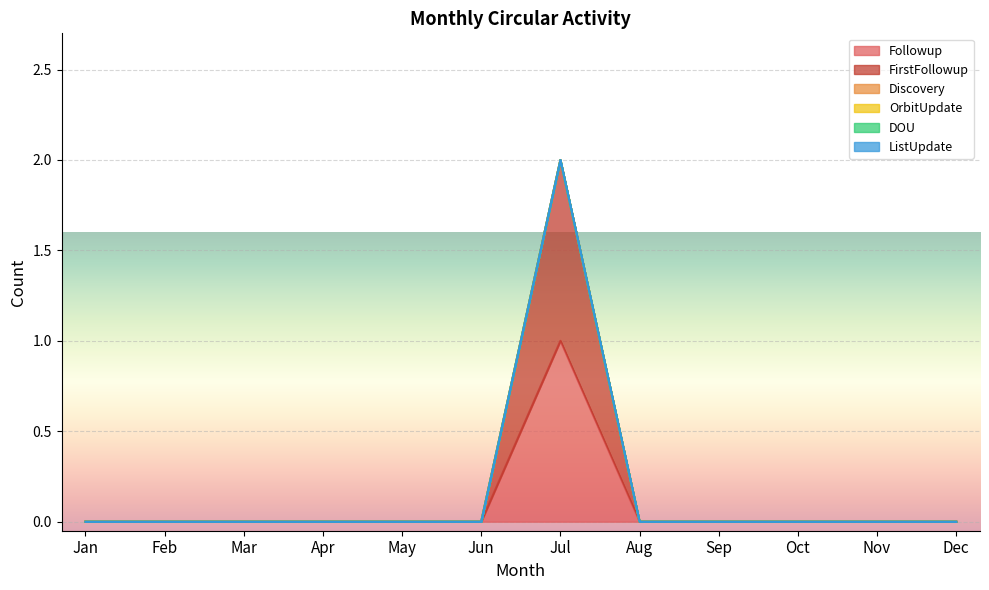

At which label does ListUpdate reach its minimum?

Jan